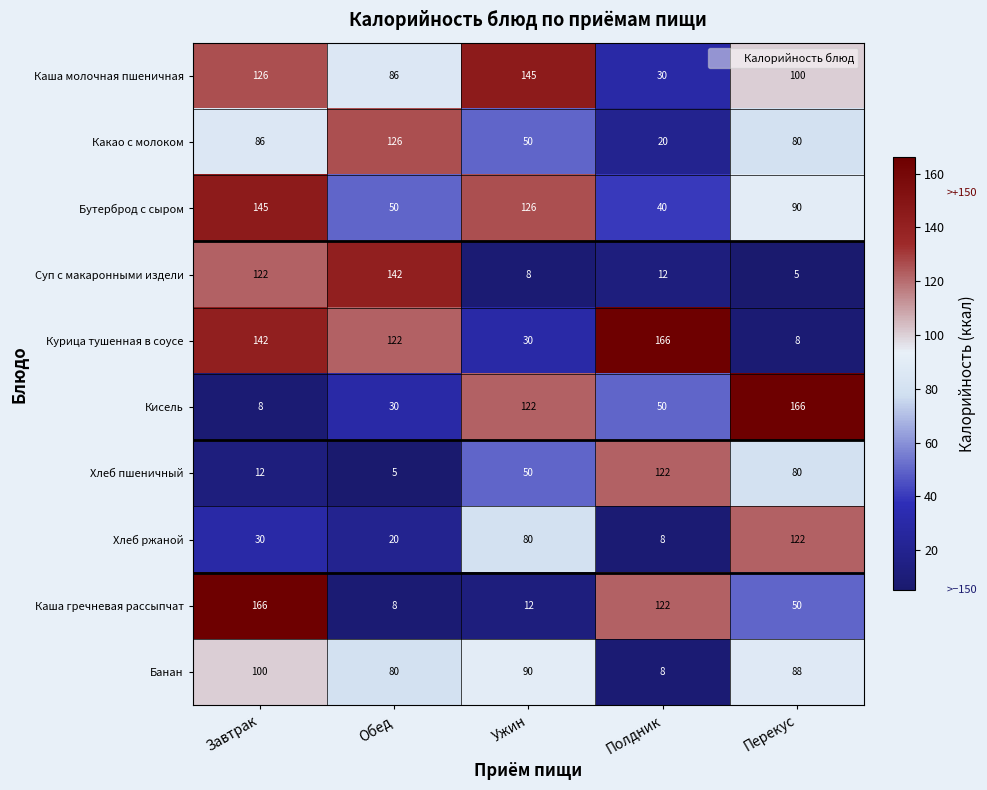

What is the spread (max minus min) of values at Завтрак?

158